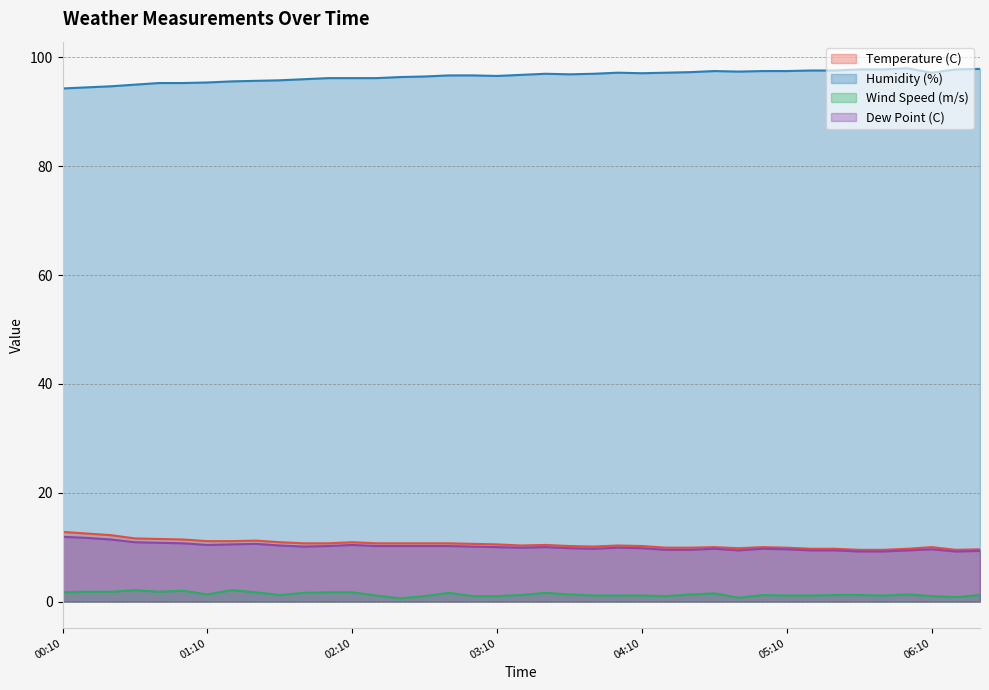

True or false: Temperature (C) and Humidity (%) cross at least once.

False